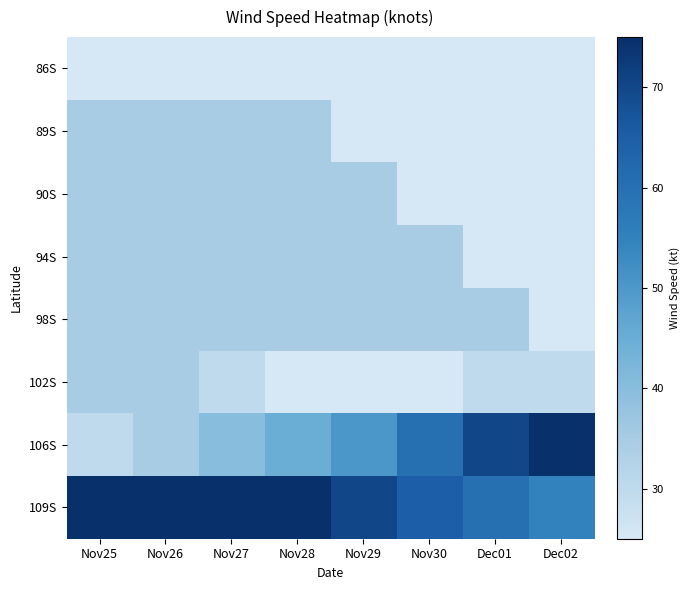

Reading left to right, what are all the values shown in this chart?

86S: Nov25=25	Nov26=0	Nov27=0	Nov28=0	Nov29=0	Nov30=0	Dec01=0	Dec02=0
89S: Nov25=35	Nov26=35	Nov27=35	Nov28=35	Nov29=0	Nov30=0	Dec01=0	Dec02=0
90S: Nov25=35	Nov26=35	Nov27=35	Nov28=35	Nov29=35	Nov30=0	Dec01=0	Dec02=0
94S: Nov25=35	Nov26=35	Nov27=35	Nov28=35	Nov29=35	Nov30=35	Dec01=0	Dec02=0
98S: Nov25=35	Nov26=35	Nov27=35	Nov28=35	Nov29=35	Nov30=35	Dec01=35	Dec02=0
102S: Nov25=35	Nov26=35	Nov27=30	Nov28=25	Nov29=25	Nov30=25	Dec01=30	Dec02=30
106S: Nov25=30	Nov26=35	Nov27=40	Nov28=45	Nov29=50	Nov30=60	Dec01=70	Dec02=75
109S: Nov25=75	Nov26=75	Nov27=75	Nov28=75	Nov29=70	Nov30=65	Dec01=60	Dec02=55